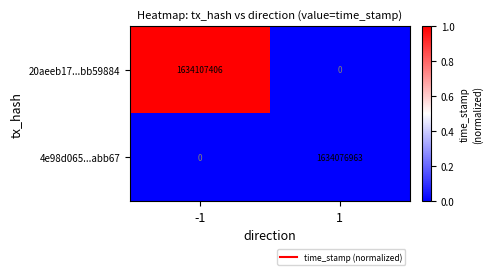

The value of 20aeeb17...bb59884 at 1 is 699462258. True or false?

False